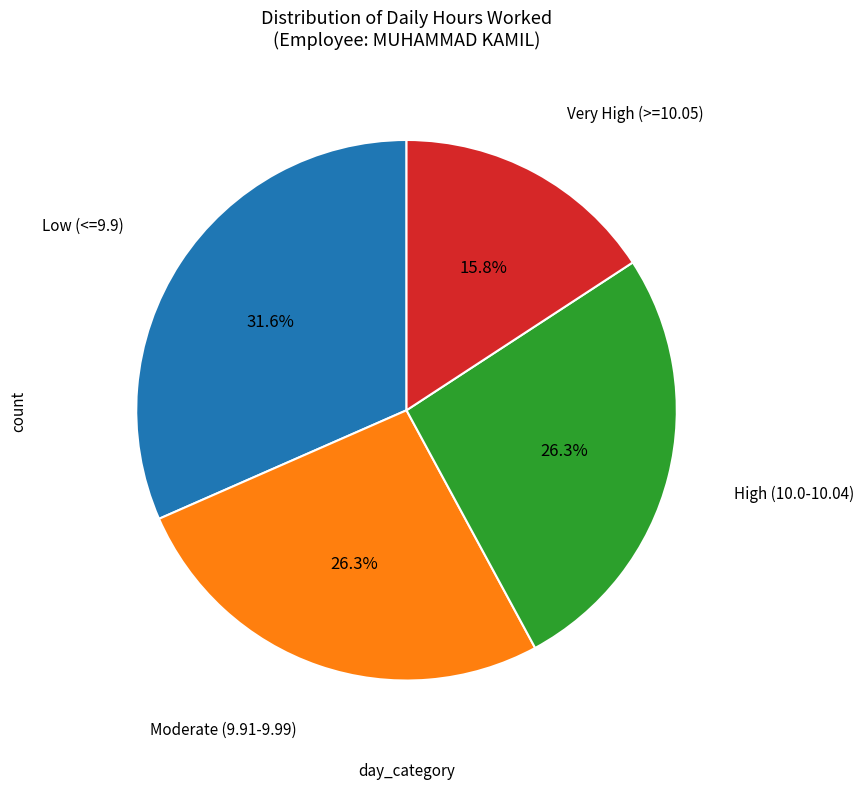

Is there a majority slice in this chart?

No